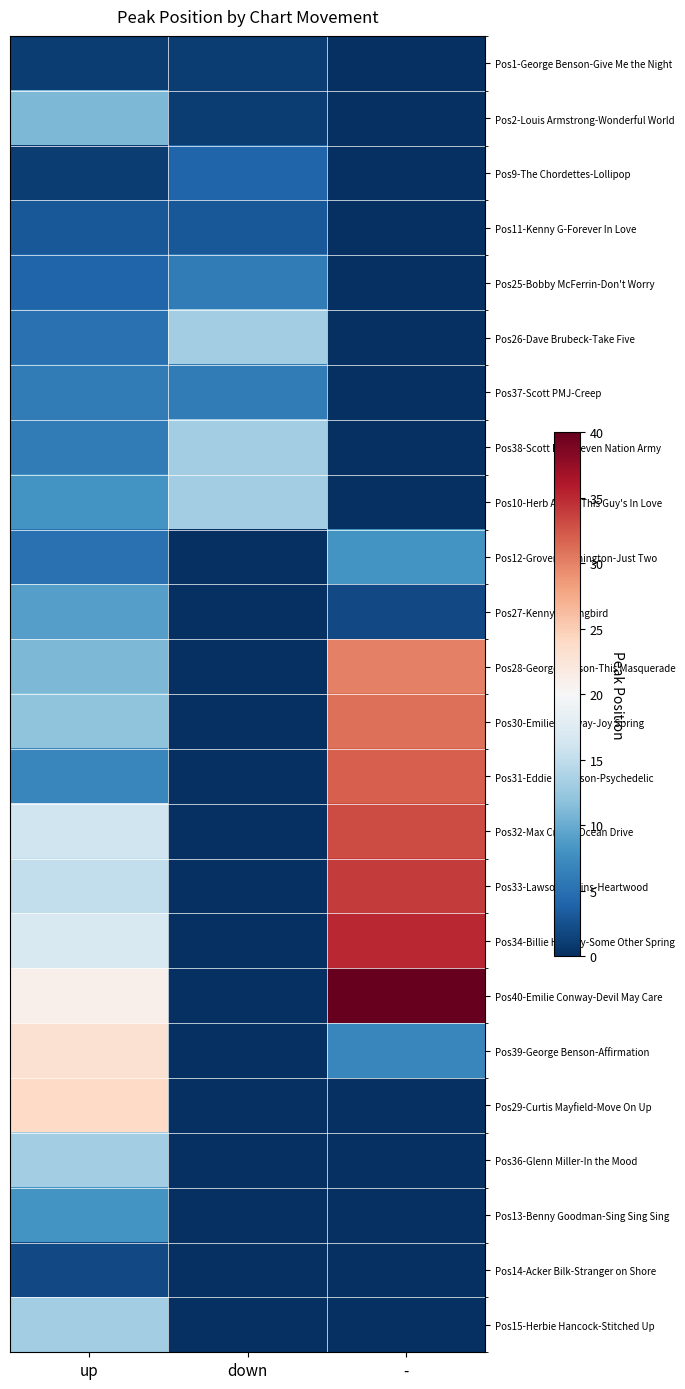

At how many categories does at least one series exceed 1?

3